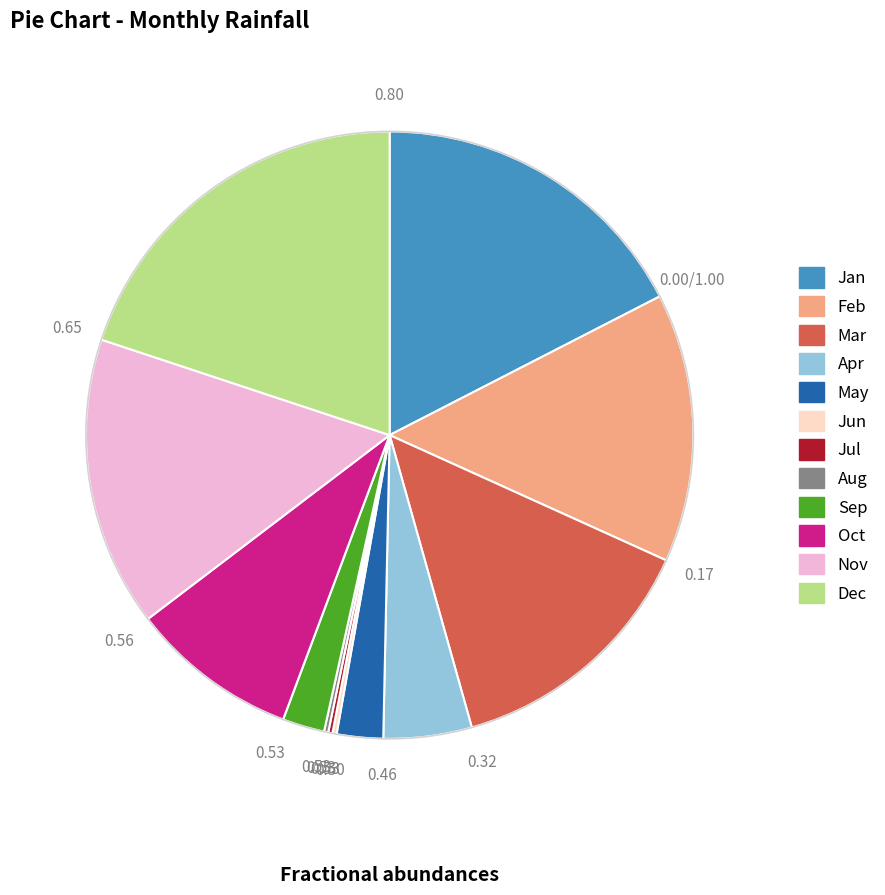

Combined, do Oct and Dec account for over 50%?

No